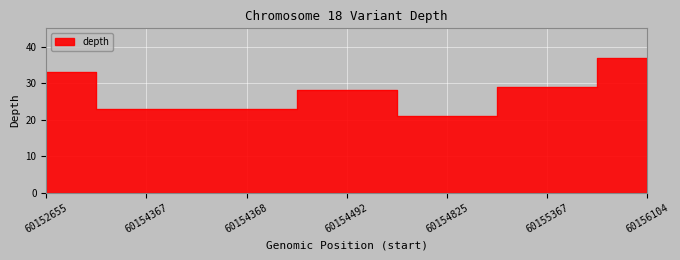

Which label corresponds to the largest value in the chart?

60156104